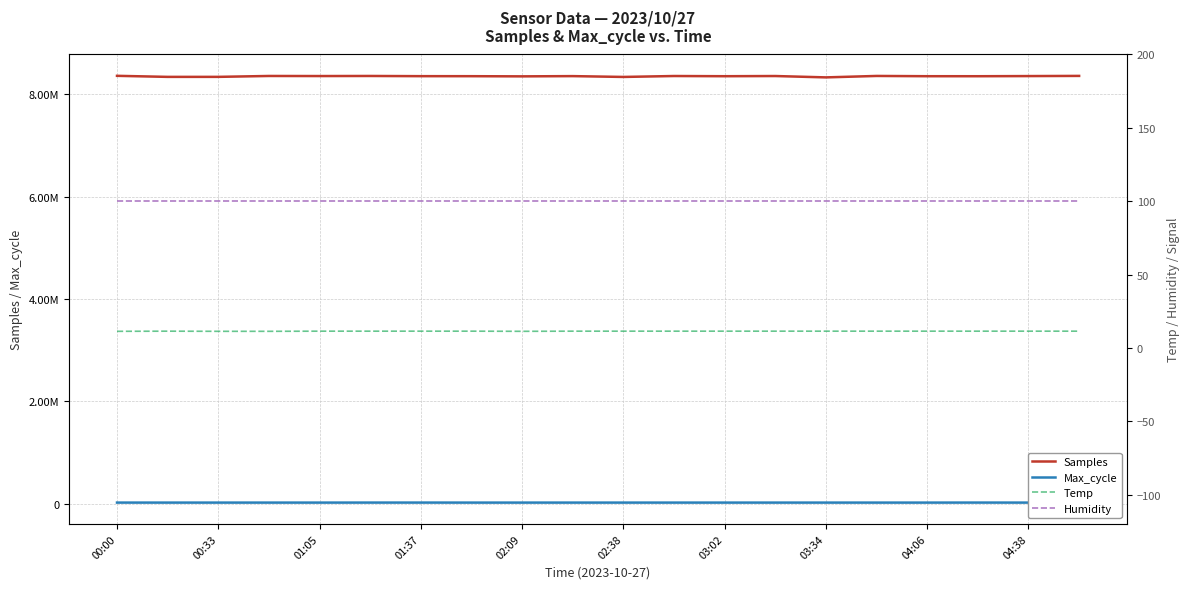

Between 00:33 and 18, which series saw the biggest shift?

Samples